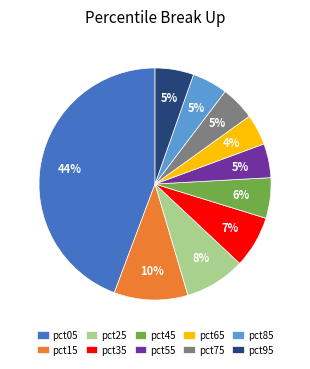

How many slices are in this pie chart?

10